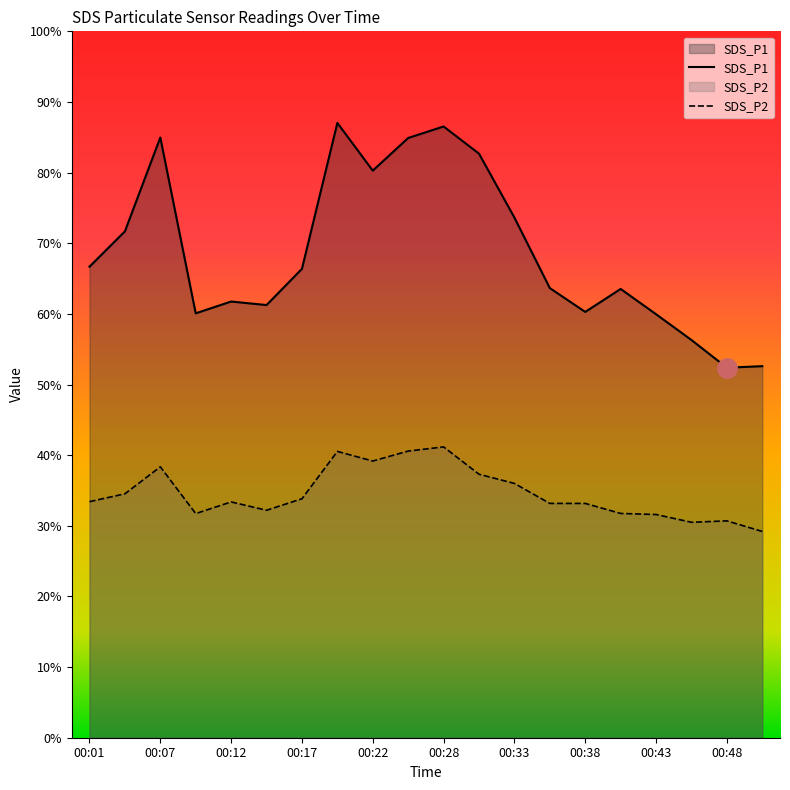

How many lines are shown in the chart?

2